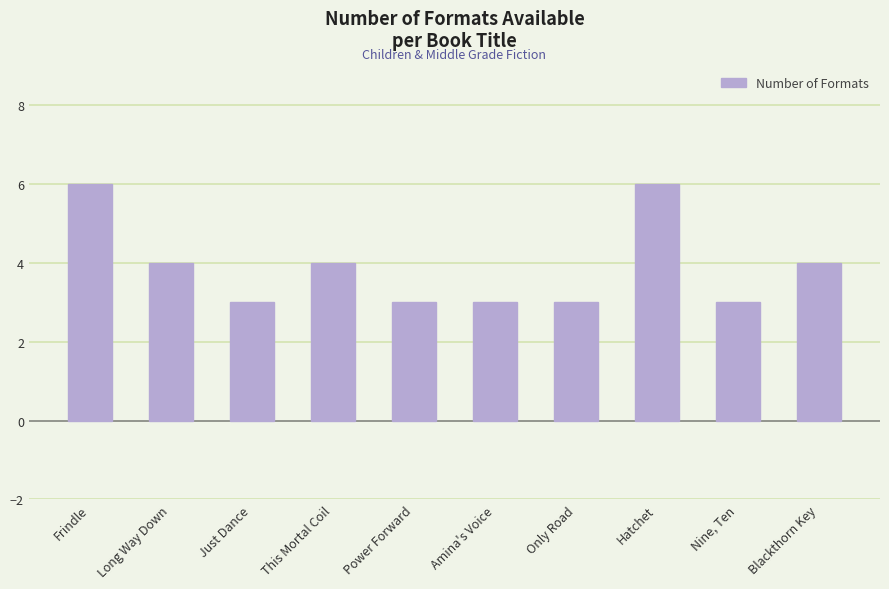

What is the change in value from This Mortal Coil to Hatchet?

+2